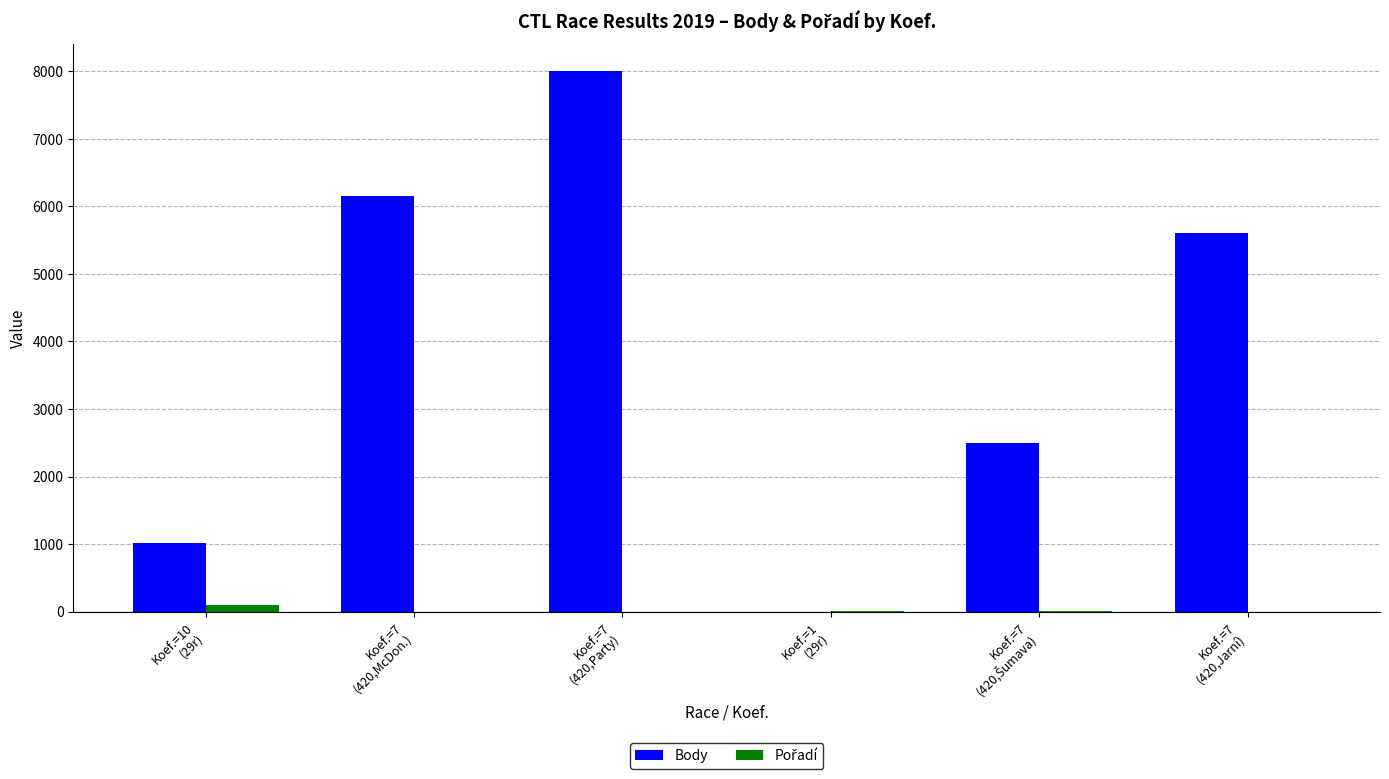

What value does the Body series have at Koef.=10
(29r)?

1010